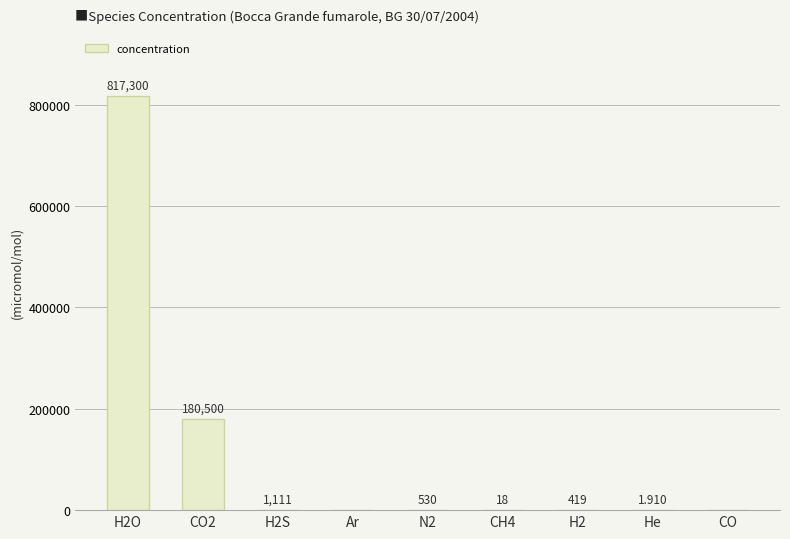

Between H2S and H2O, which is larger?

H2O